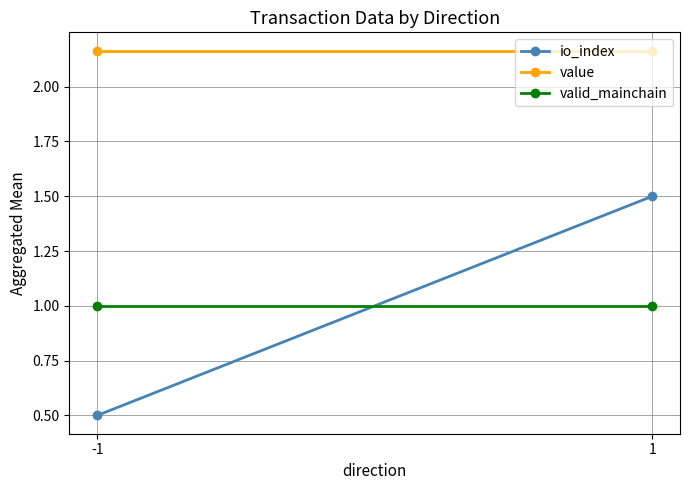

True or false: value has a value of 2.2 at 1.

True